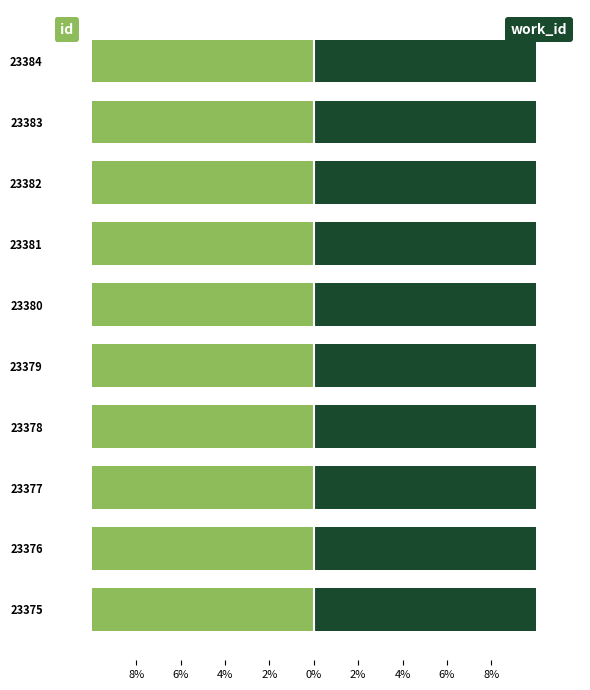

What is the average value of the id series?

-10.0